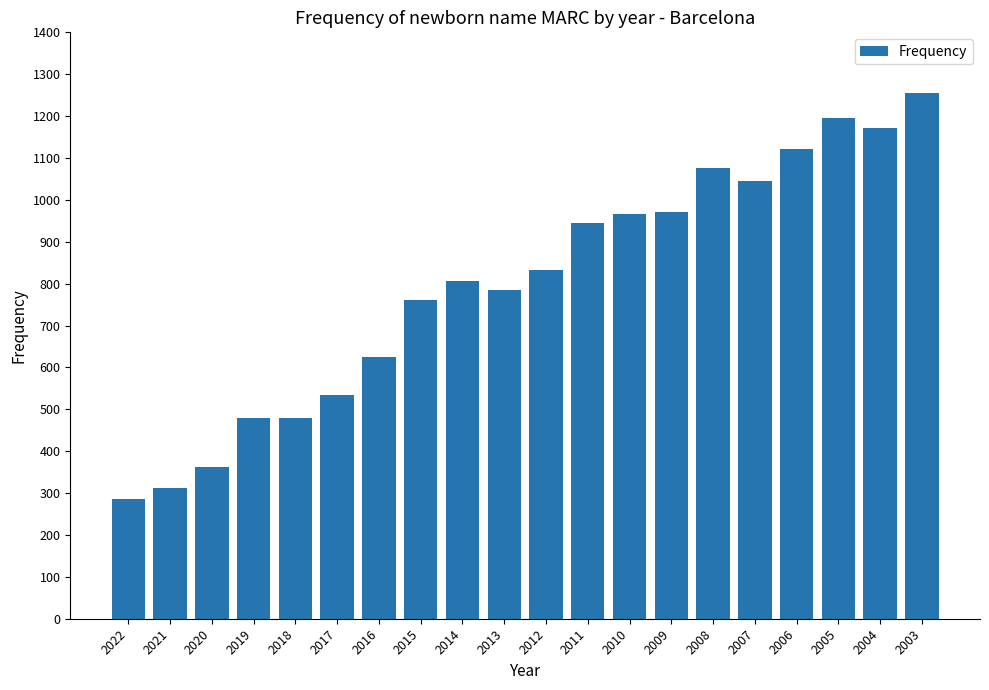

What is the value of the 7th bar from the left?

625